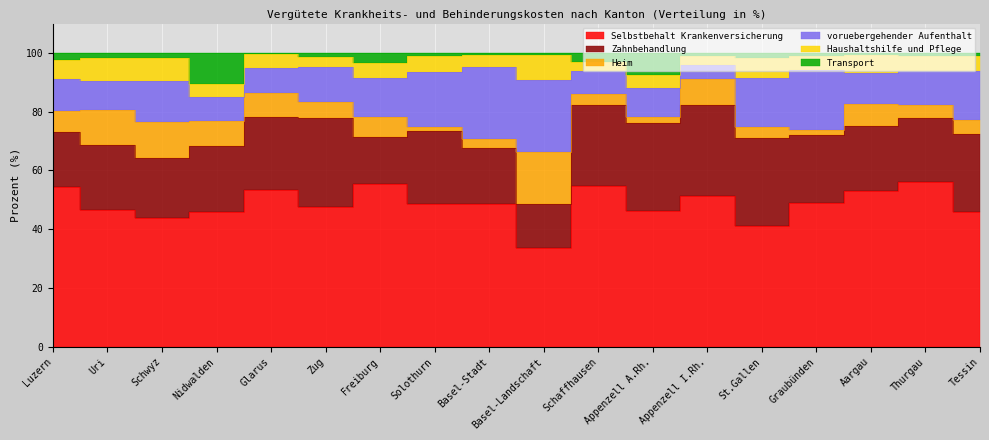

True or false: Transport and Selbstbehalt Krankenversicherung intersect in this chart.

False